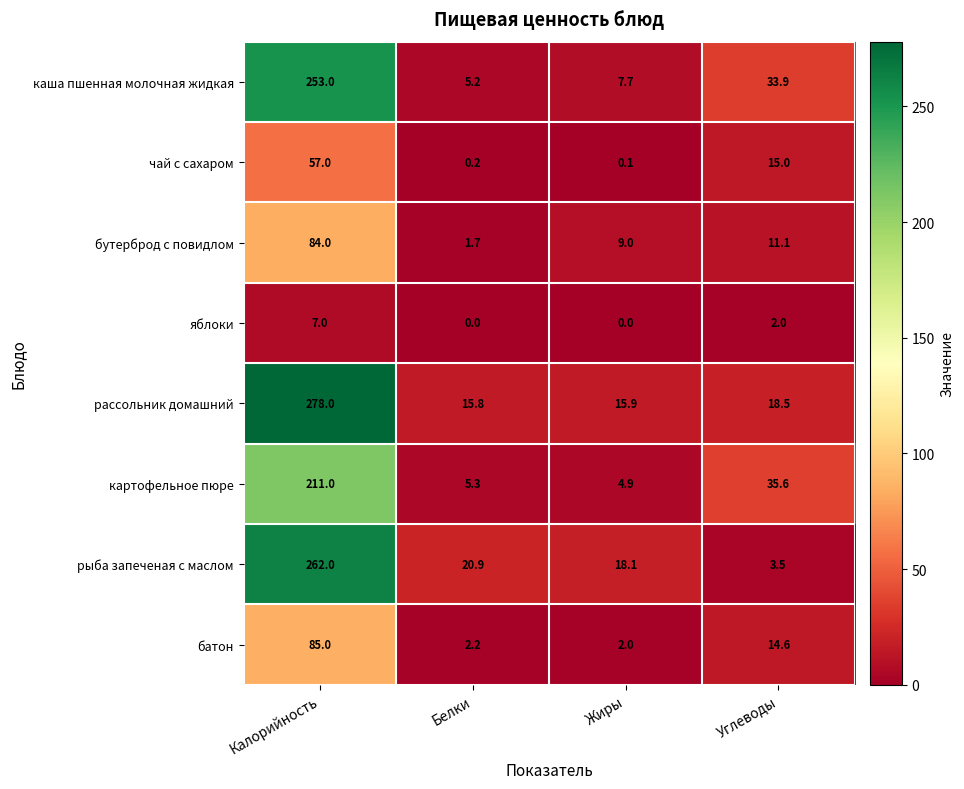

Rank the series by their maximum value, from highest to lowest.

рассольник домашний, рыба запеченая с маслом, каша пшенная молочная жидкая, картофельное пюре, батон, бутерброд с повидлом, чай с сахаром, яблоки